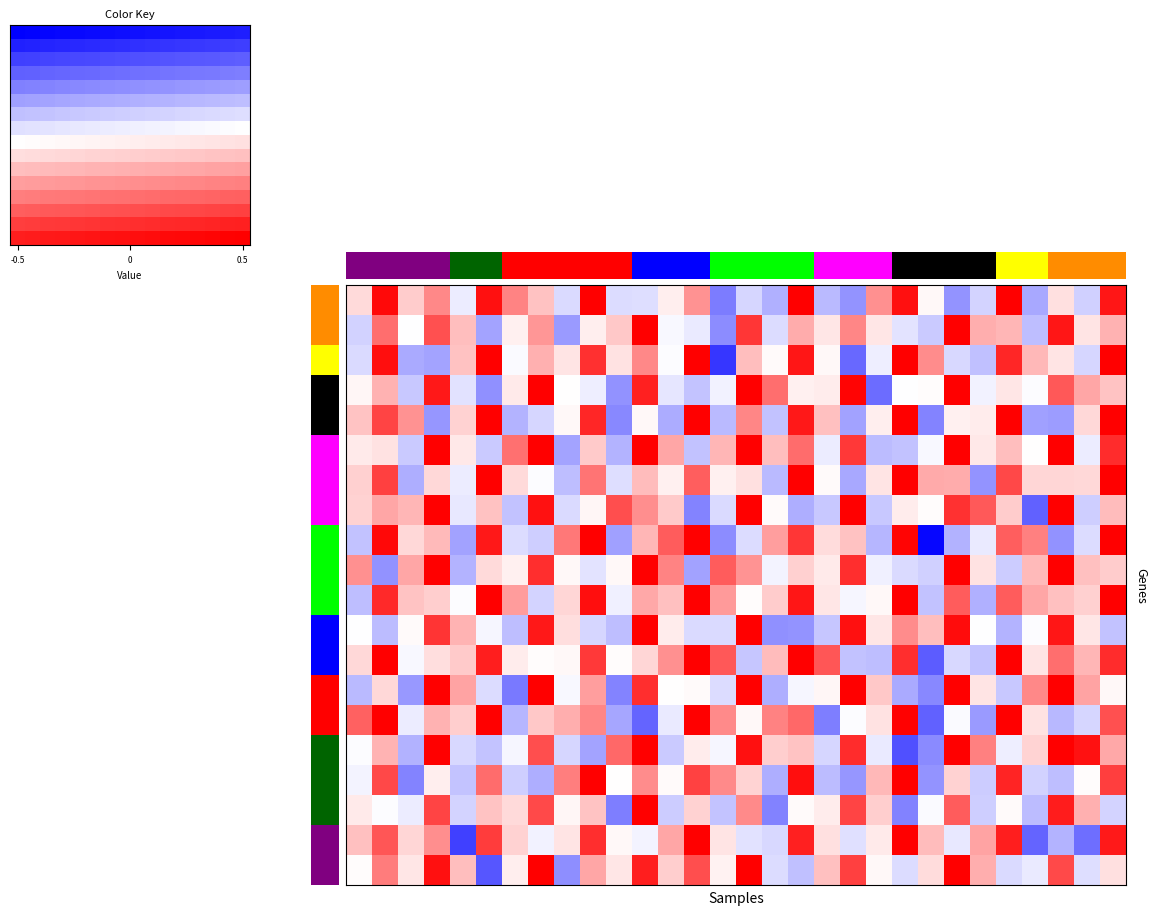

At how many categories does at least one series exceed 0?

30